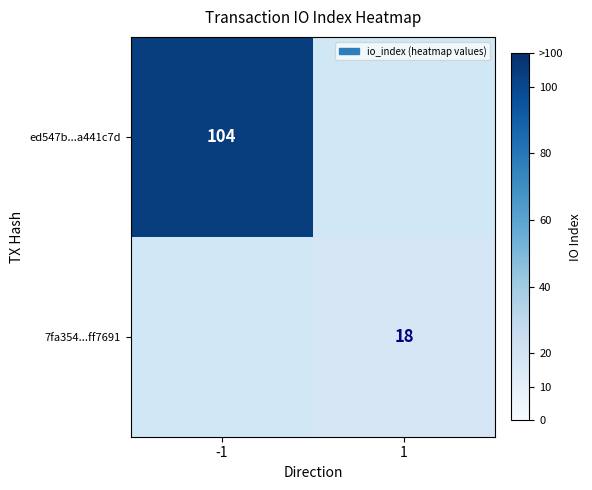

The 7fa354...ff7691 series shows 32 at 1. True or false?

False